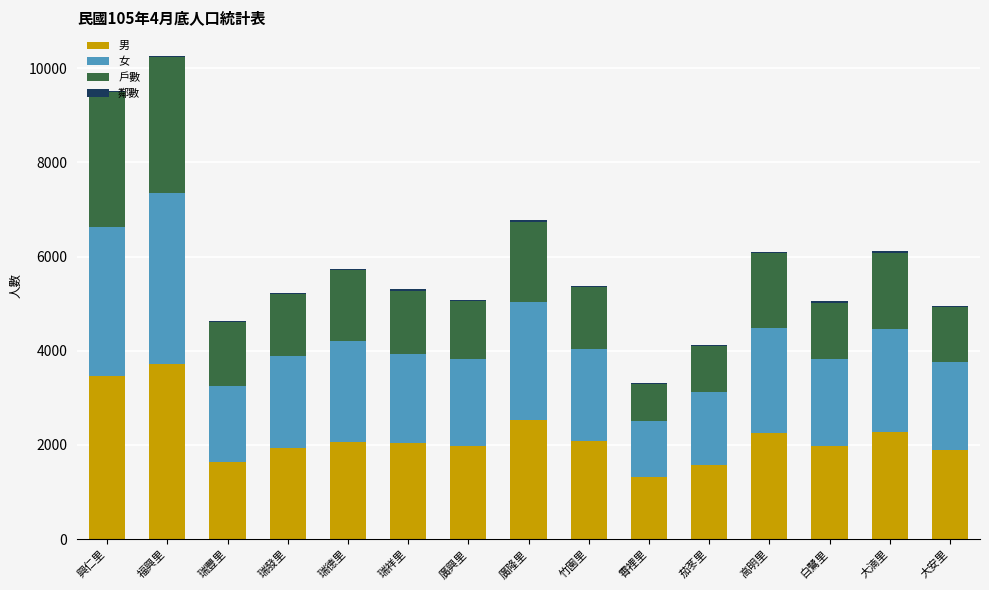

What is the sum of all 男 values?

32755